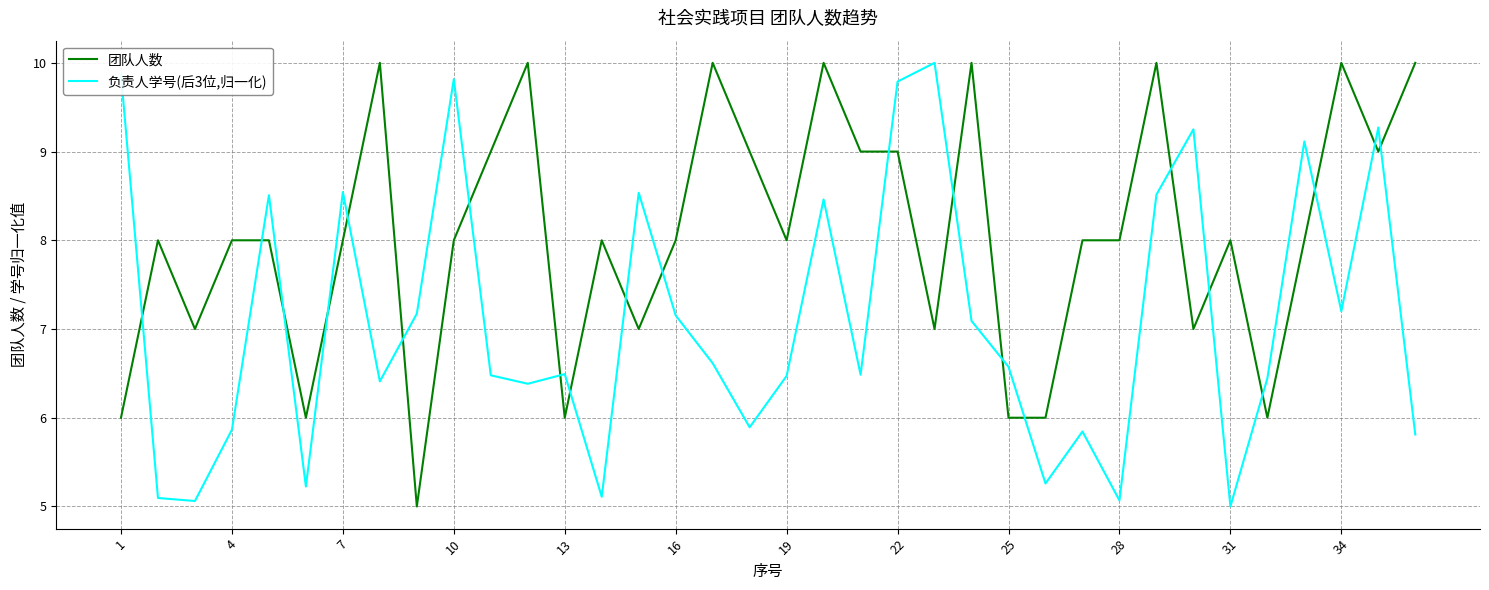

List the series in order of their overall mean, lowest first.

负责人学号(后3位,归一化), 团队人数